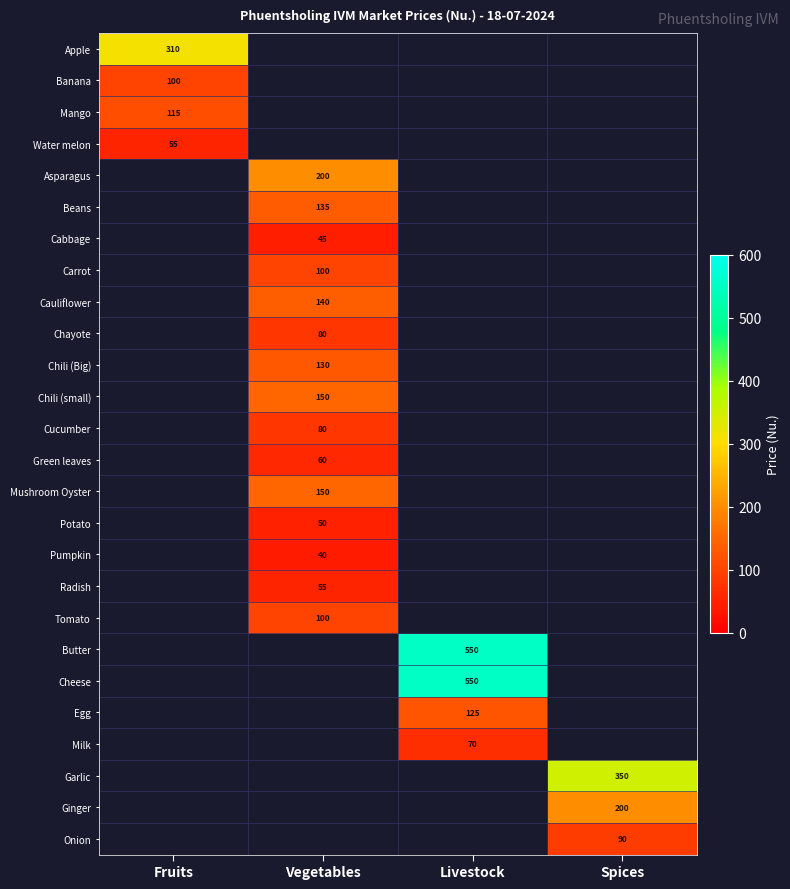

Is it true that Chayote equals 36 at Vegetables?

False